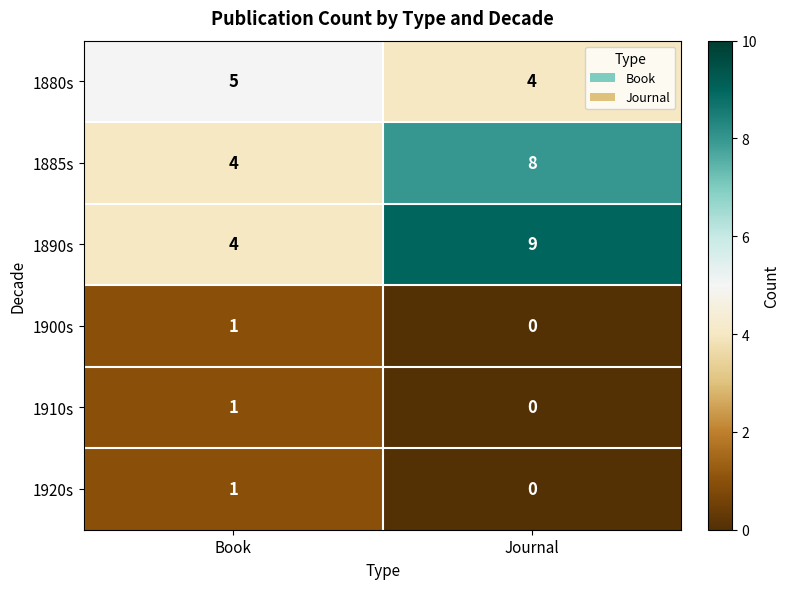

Reading left to right, transcribe all the data shown in this chart.

1880s: 5	4
1885s: 4	8
1890s: 4	9
1900s: 1	0
1910s: 1	0
1920s: 1	0